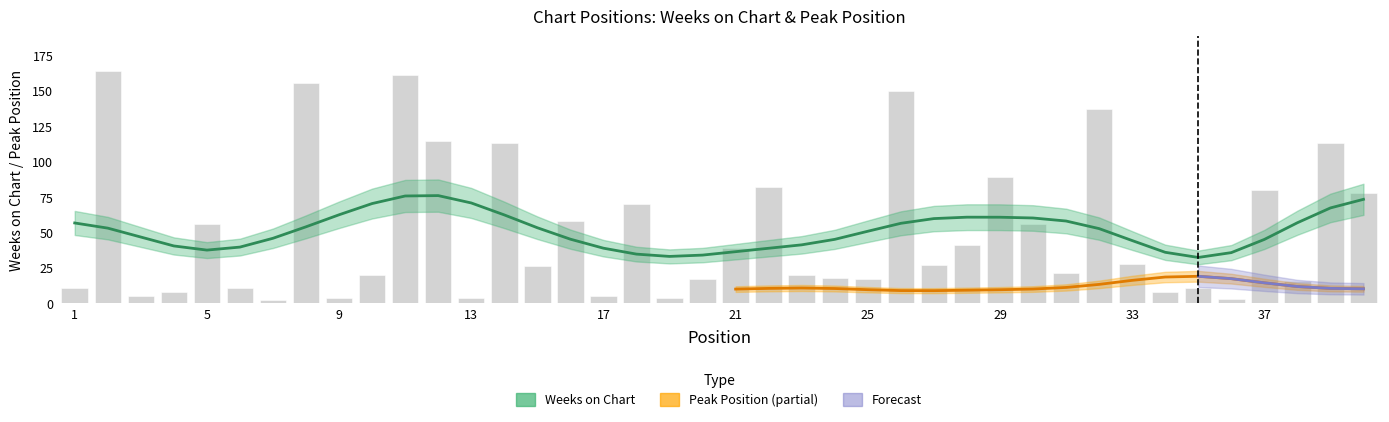

Where is the data nearest to the value 83?

22